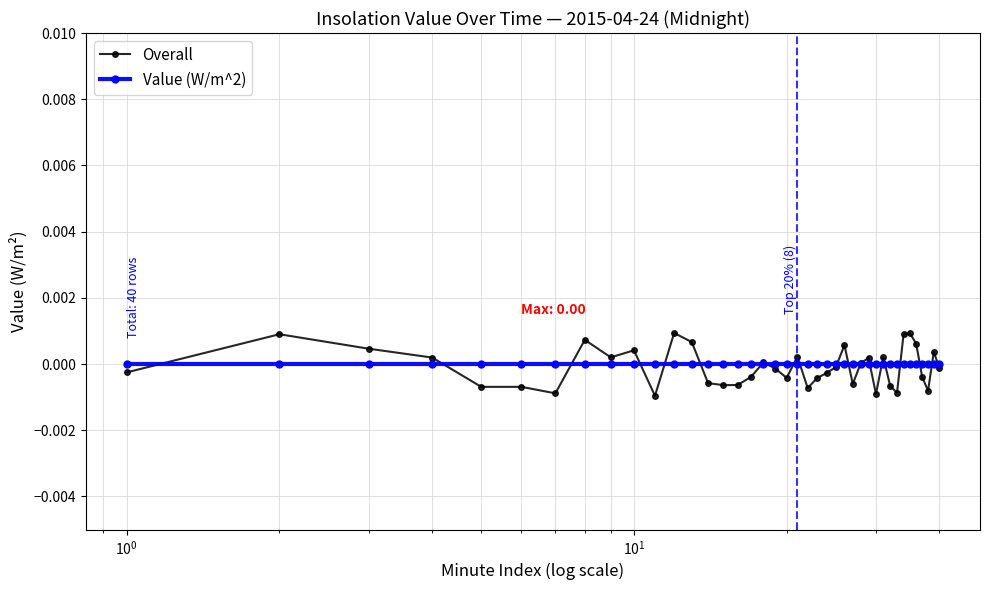

List the series in order of their peak value, lowest first.

Value (W/m^2), Overall